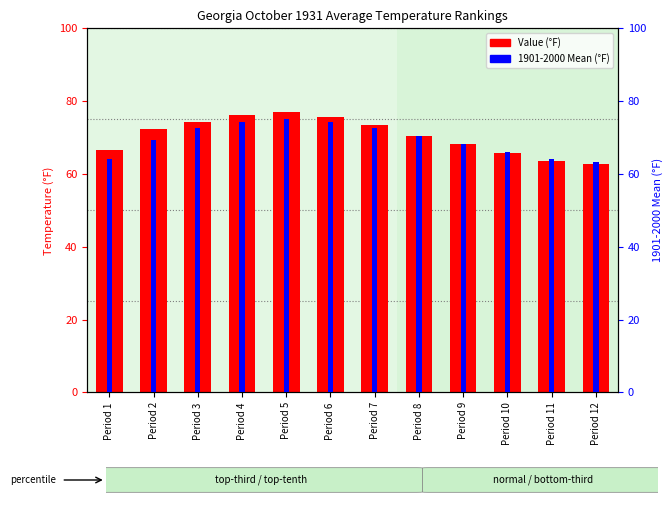

Which series has the largest total across all categories?

Value